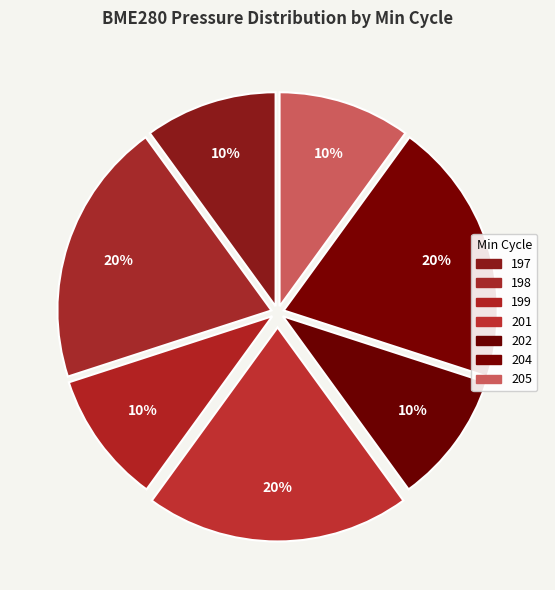

To the nearest percent, what percentage of the pie is 198?

20%